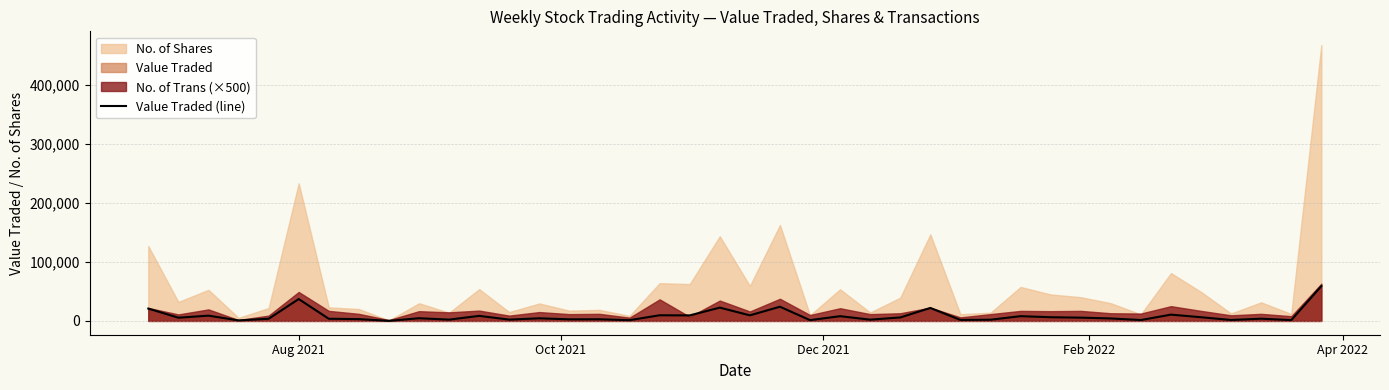

Reading left to right, list all the values displayed in this chart.

20916	5463	8950	886	3656	37050	3678	3081	118	4584	2232	8554	2251	4438	2726	2819	1285	9589	9372	22527	9466	24053	1352	8033	2151	5904	21959	1711	2055	8052	6288	5568	4197	1528	10663	6267	1613	3779	1413	58962